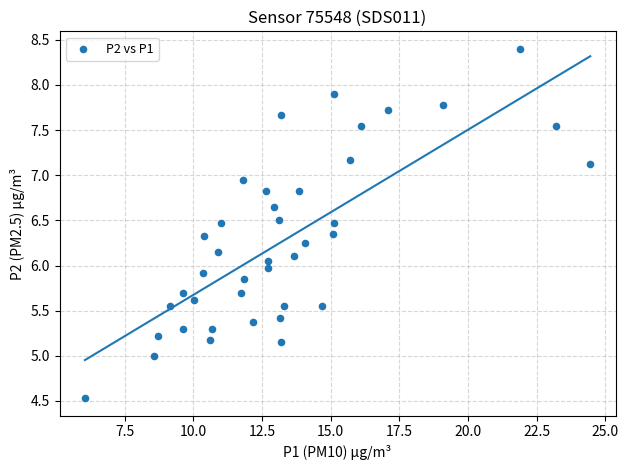

What is the range of X values (max minus min)?

18.4